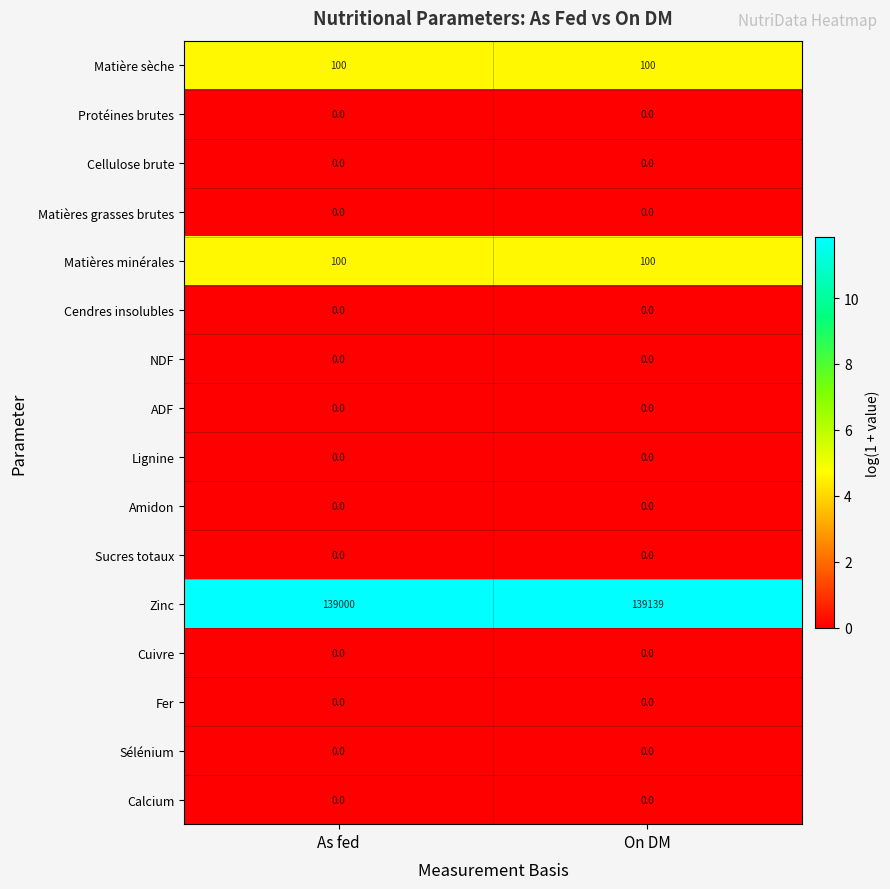

What is the maximum value shown in the chart?

139139